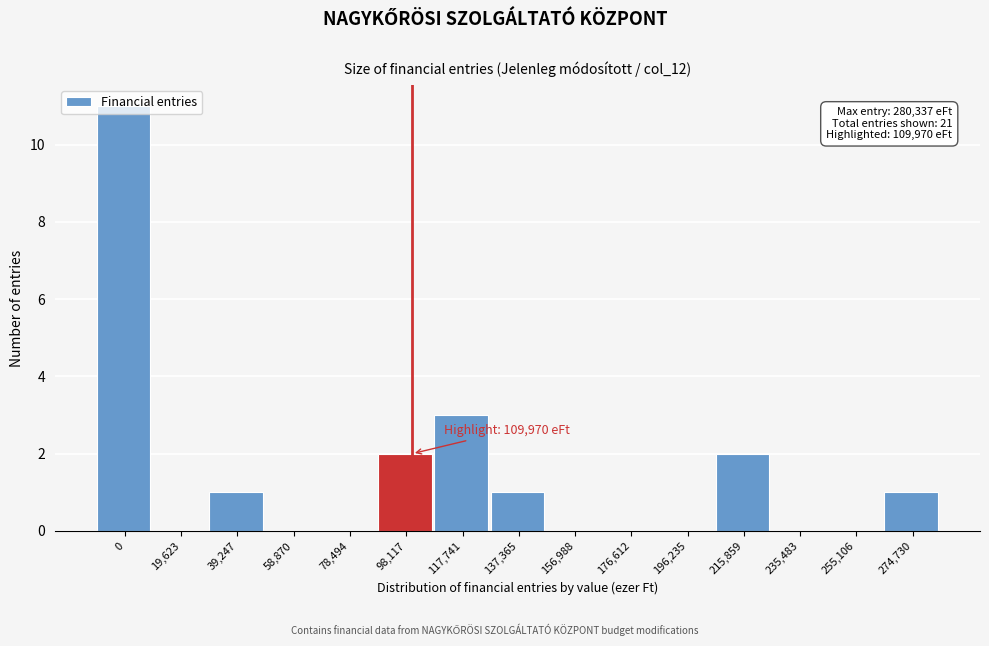

What is the greatest value displayed?

11